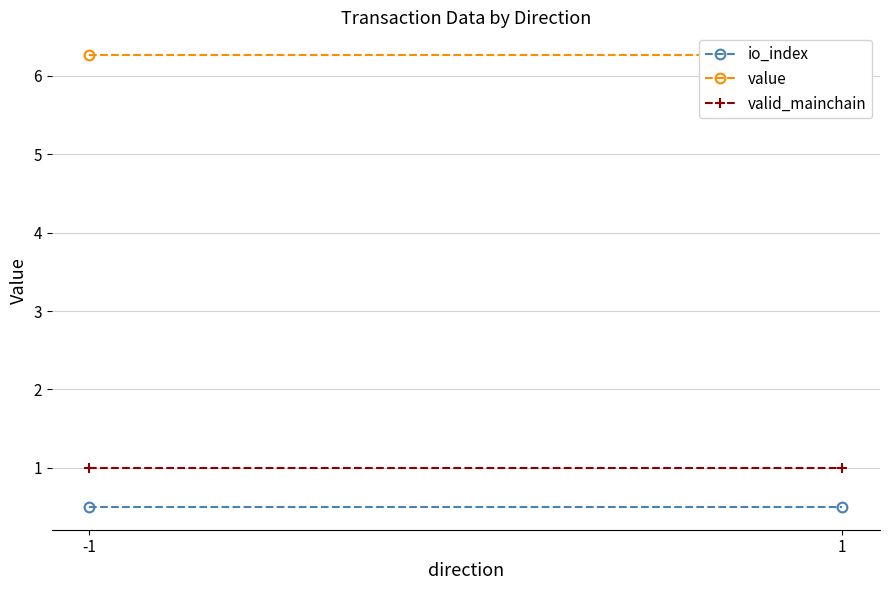

Reading left to right, what are all the values shown in this chart?

io_index: -1=0.5	1=0.5
value: -1=6.3	1=6.3
valid_mainchain: -1=1.0	1=1.0